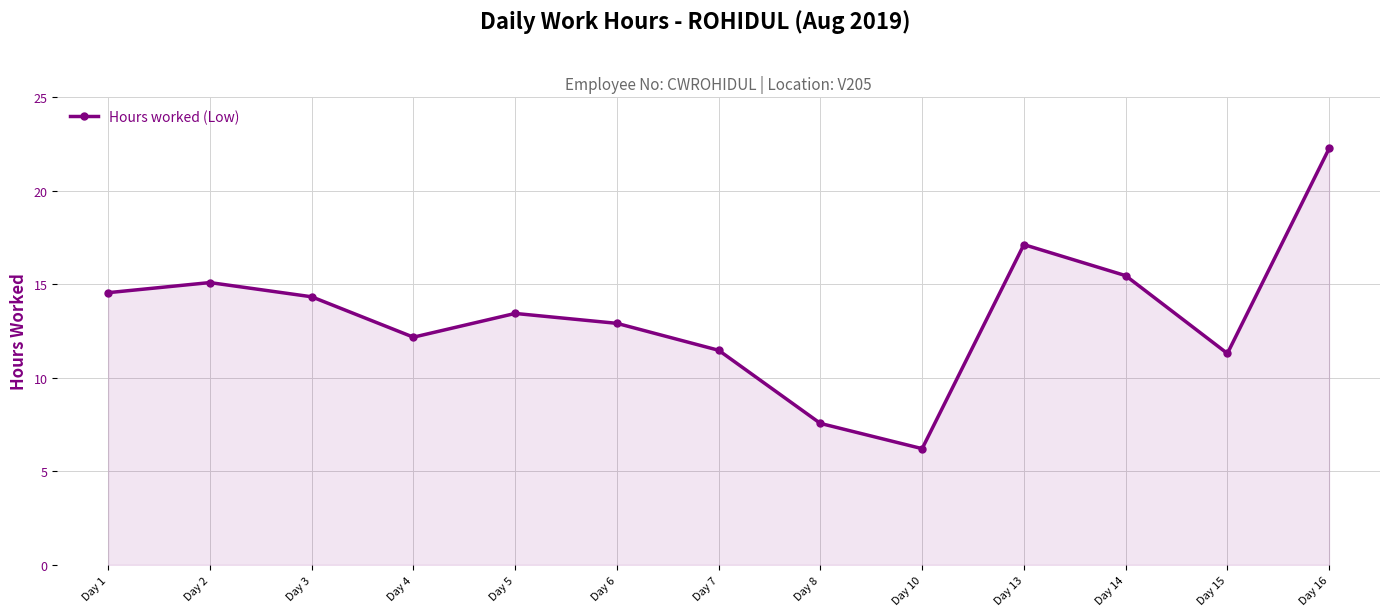

What is the value of the 2nd point from the left?

15.1